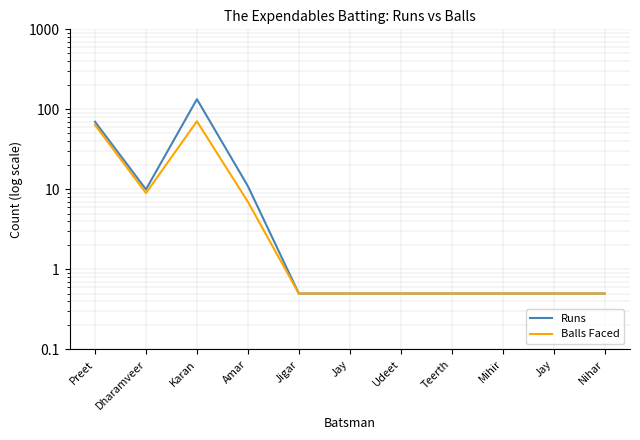

What is the difference between the Runs values at Dharamveer and Karan?

124.0